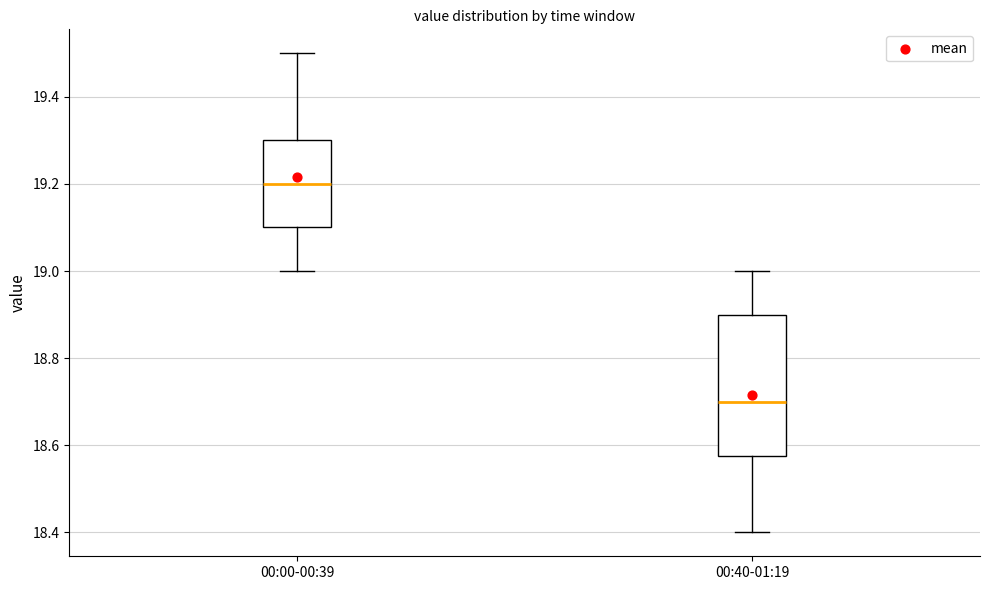

Which box's median line is the lowest?

00:40-01:19